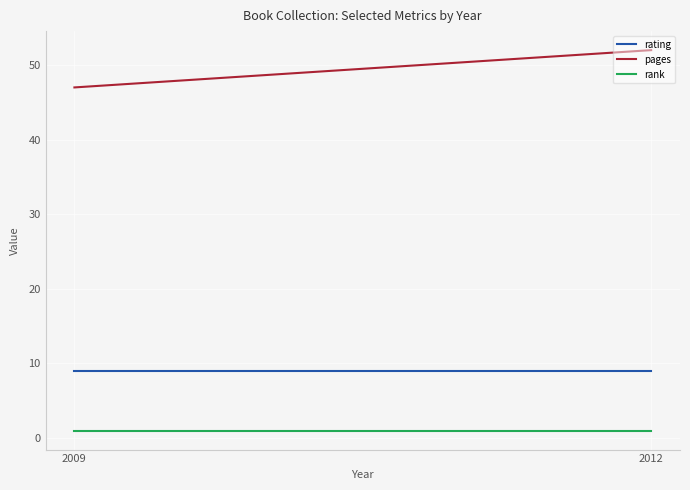

Between 2009 and 2012, which series saw the biggest shift?

pages